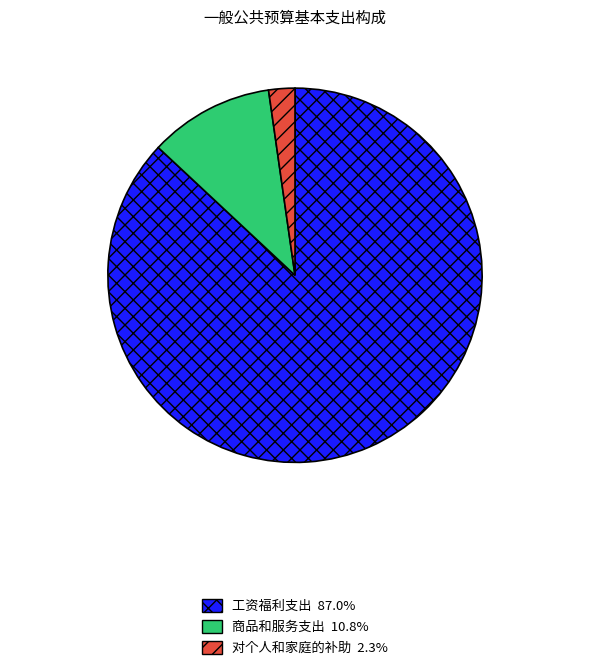

Which category has the smallest portion of the pie?

对个人和家庭的补助